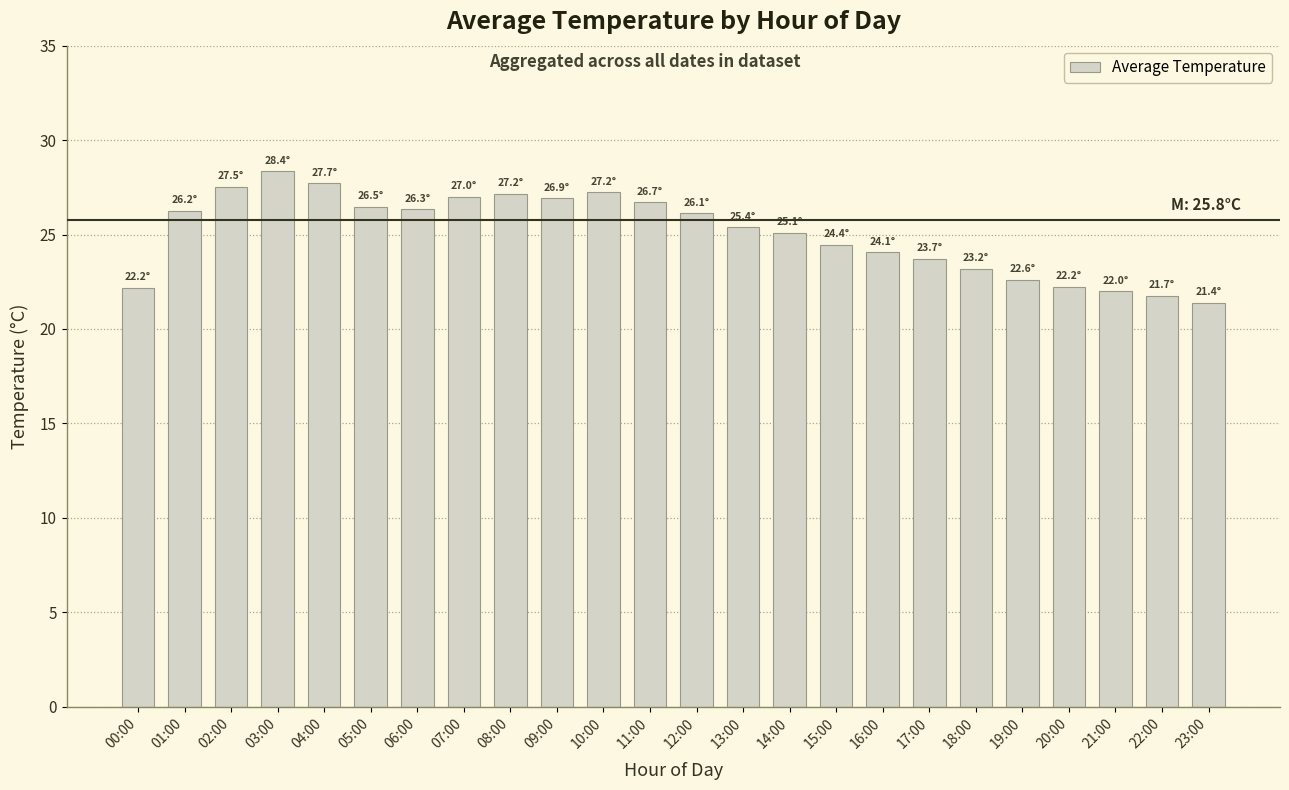

What is the change in value from 05:00 to 10:00?

+0.8